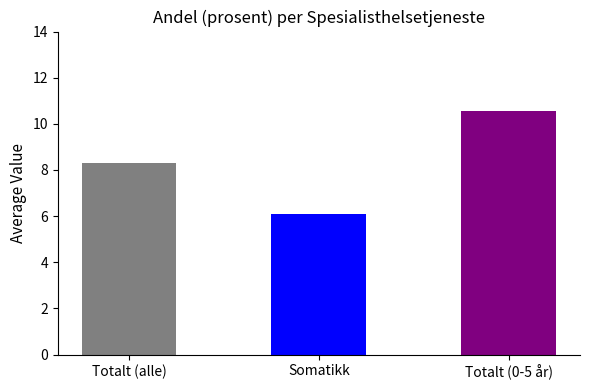

What is the ratio of the value at Totalt (alle) to the value at Somatikk?

1.4